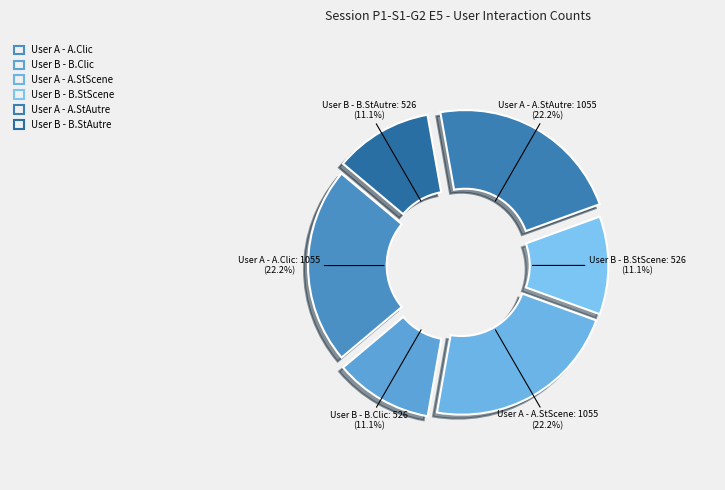

How many slices are in this pie chart?

6